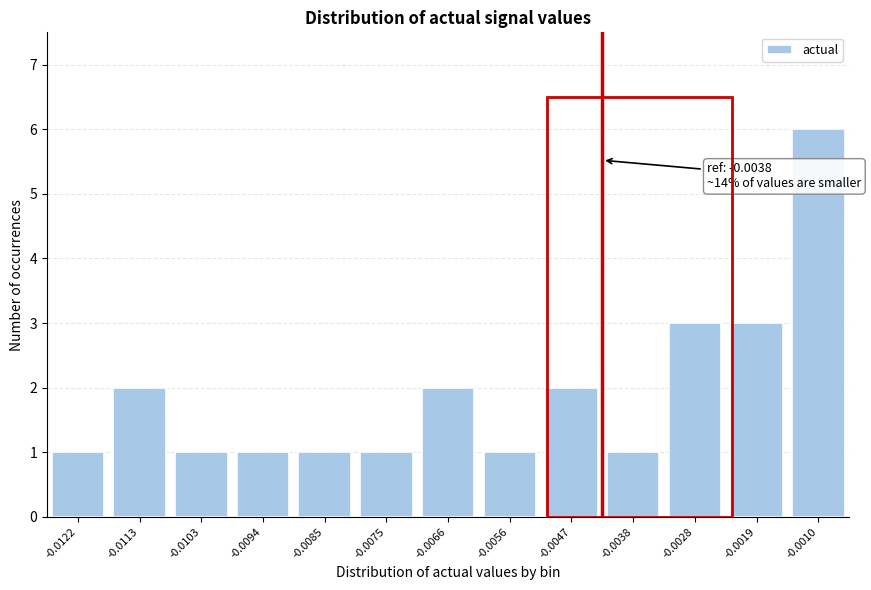

Reading left to right, extract all data points from this chart.

-0.0122=1	-0.0113=2	-0.0103=1	-0.0094=1	-0.0085=1	-0.0075=1	-0.0066=2	-0.0056=1	-0.0047=2	-0.0038=1	-0.0028=3	-0.0019=3	-0.0010=6